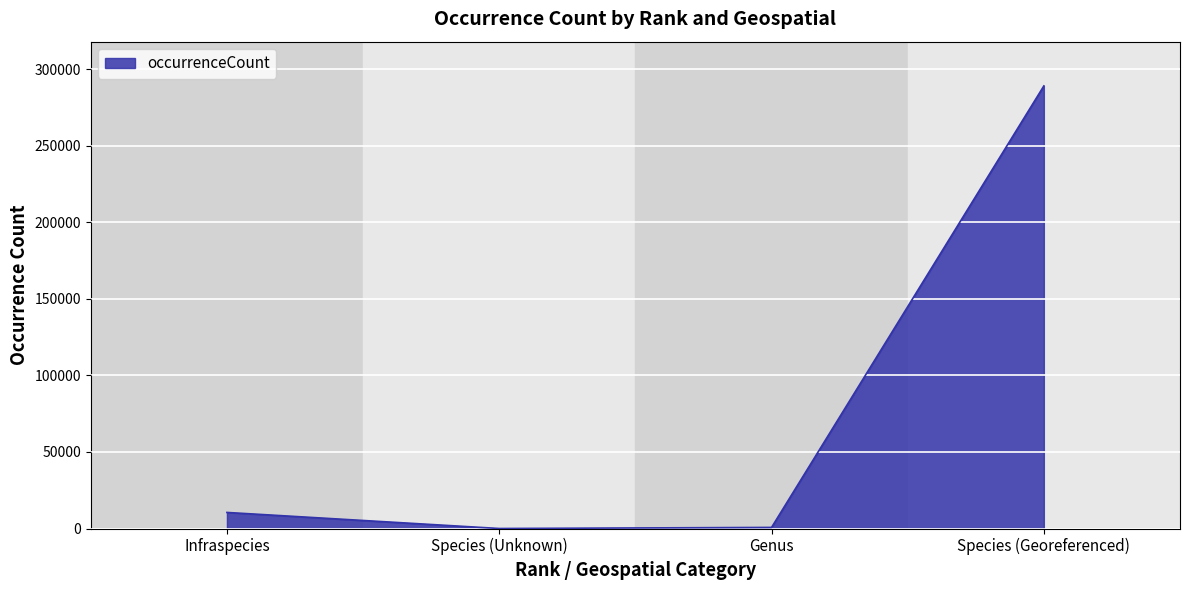

The chart shows a value of 289125 at Species (Georeferenced). True or false?

True